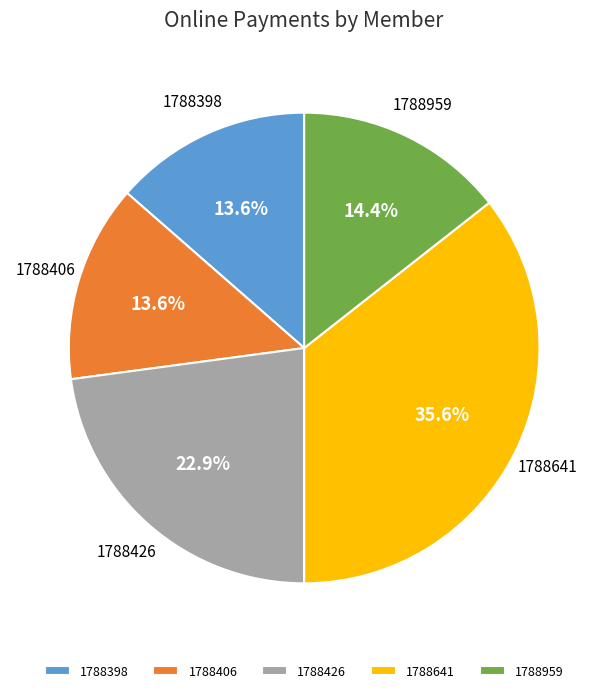

How many segments does this pie chart have?

5